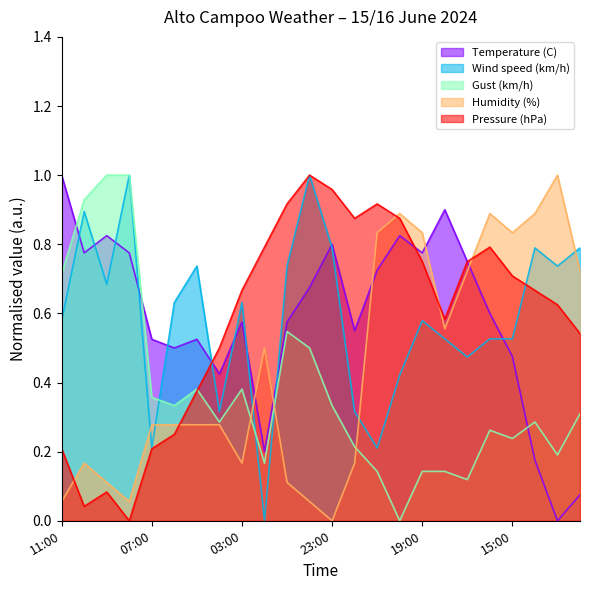

At which category does Pressure (hPa) reach its first local peak?

09:00